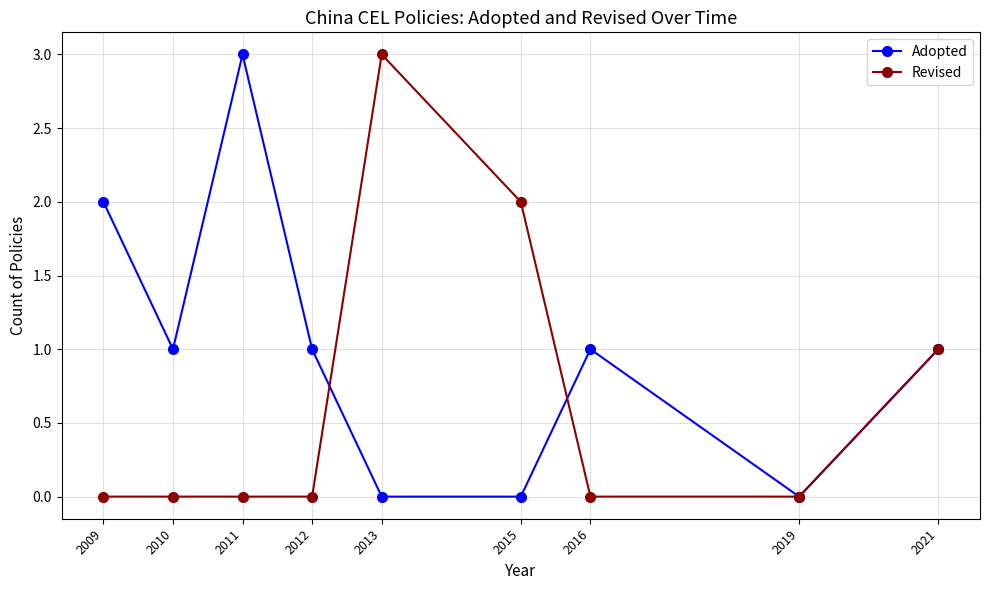

What is the highest value of the Adopted series?

3